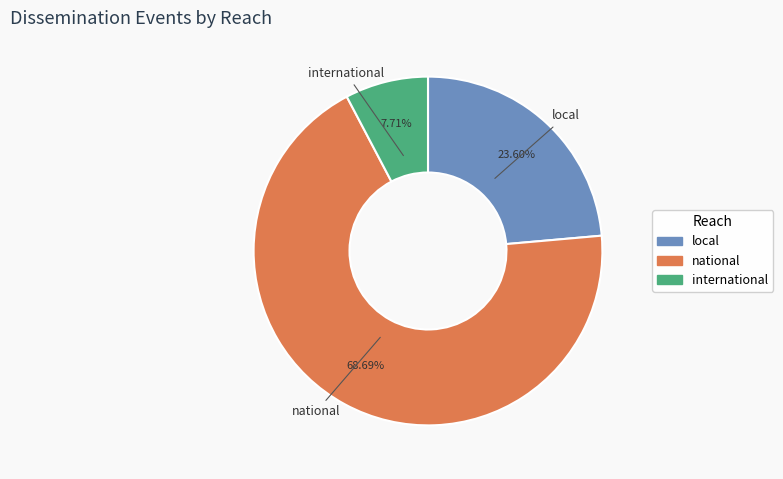

Does national account for over 50% of the chart?

Yes